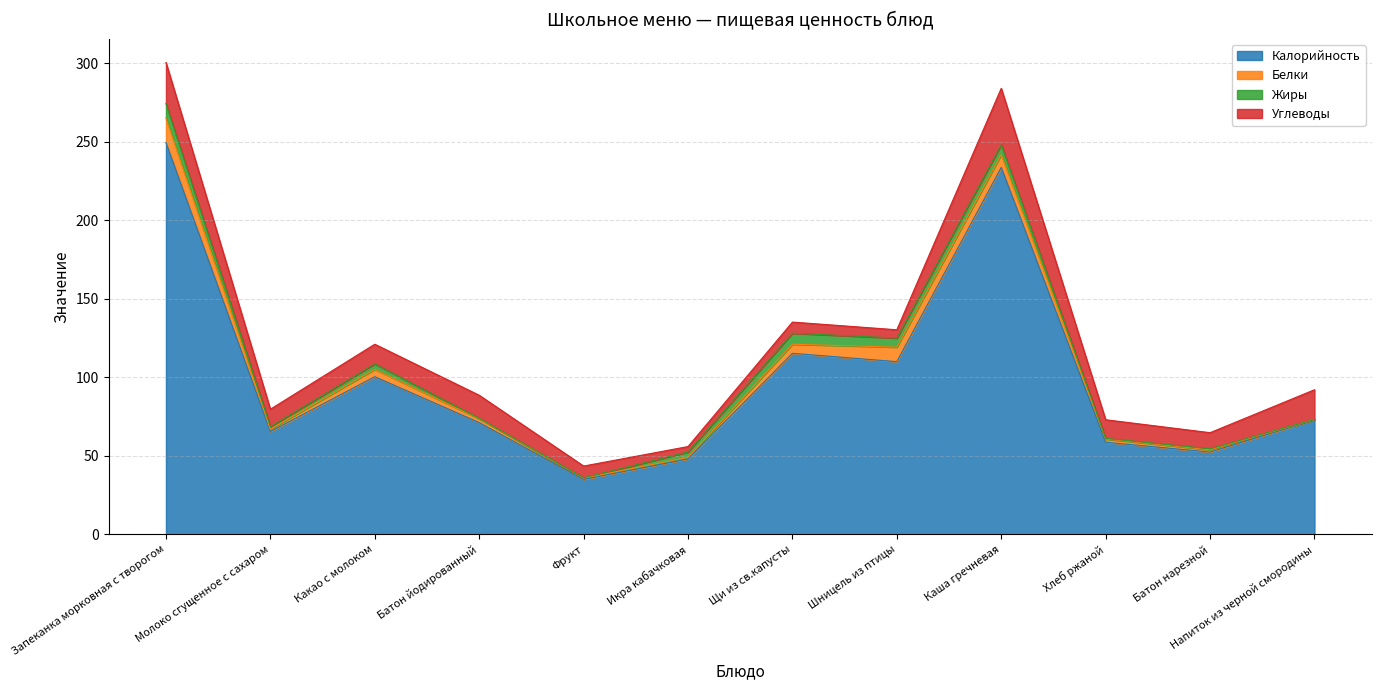

At which category does Белки reach its first local peak?

Какао с молоком